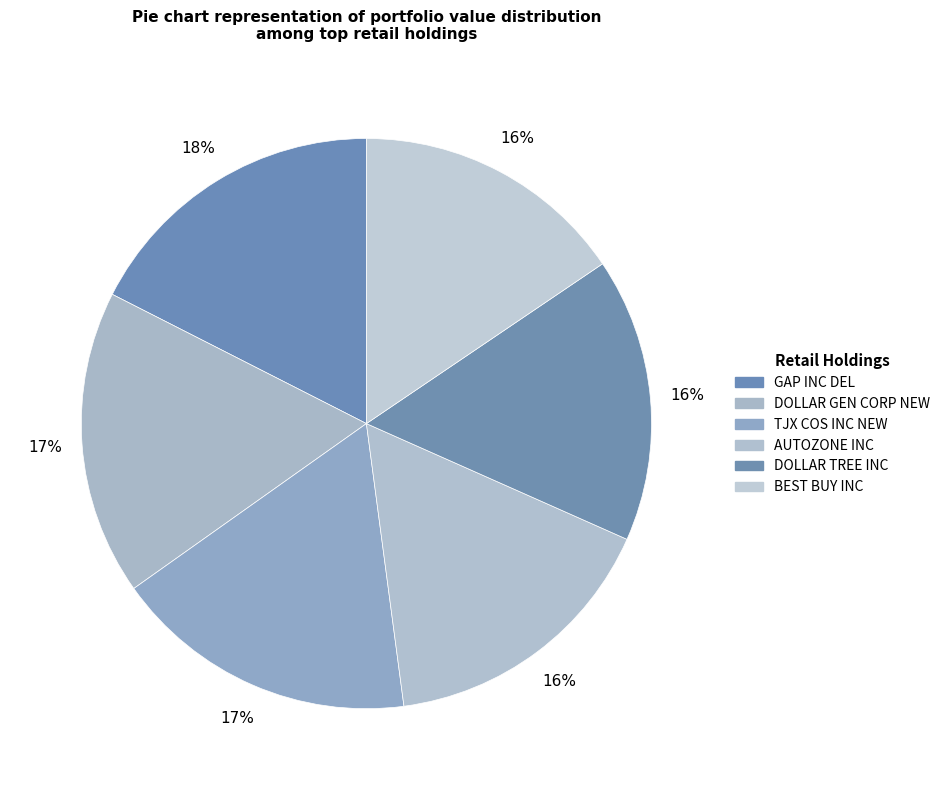

Does any single category account for the majority?

No